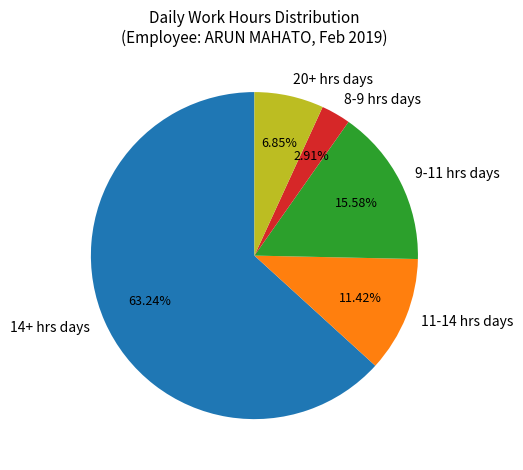

What is the majority slice?

14+ hrs days